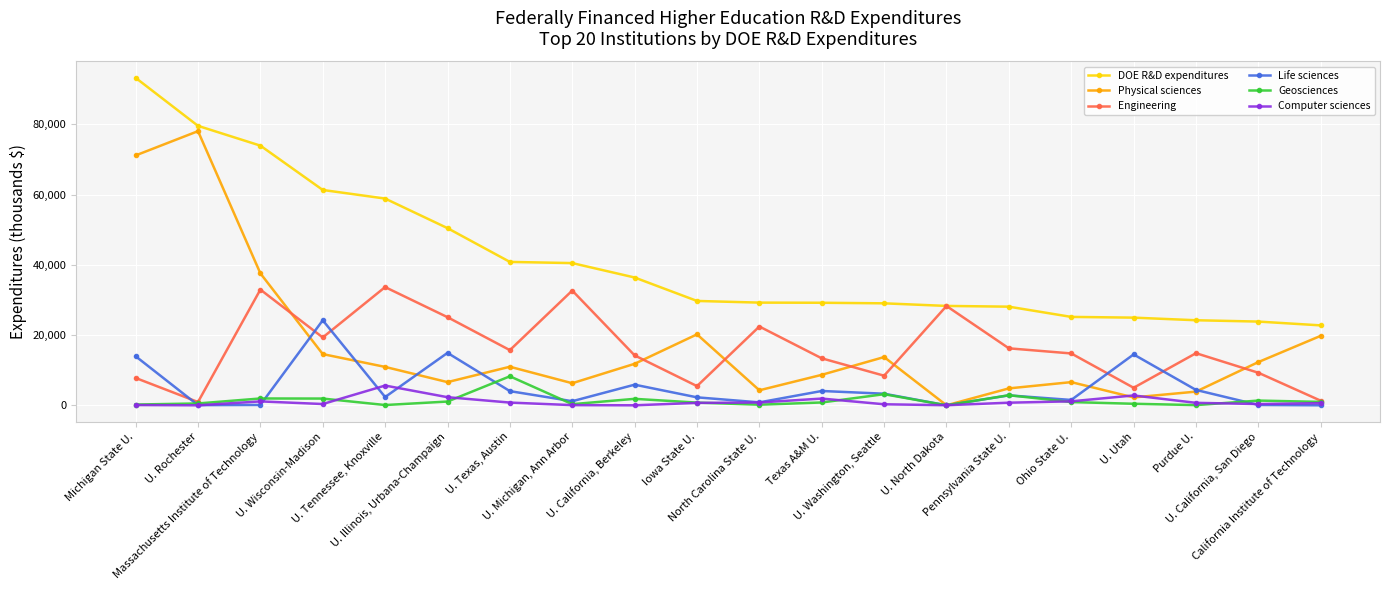

True or false: Engineering and Physical sciences intersect in this chart.

True